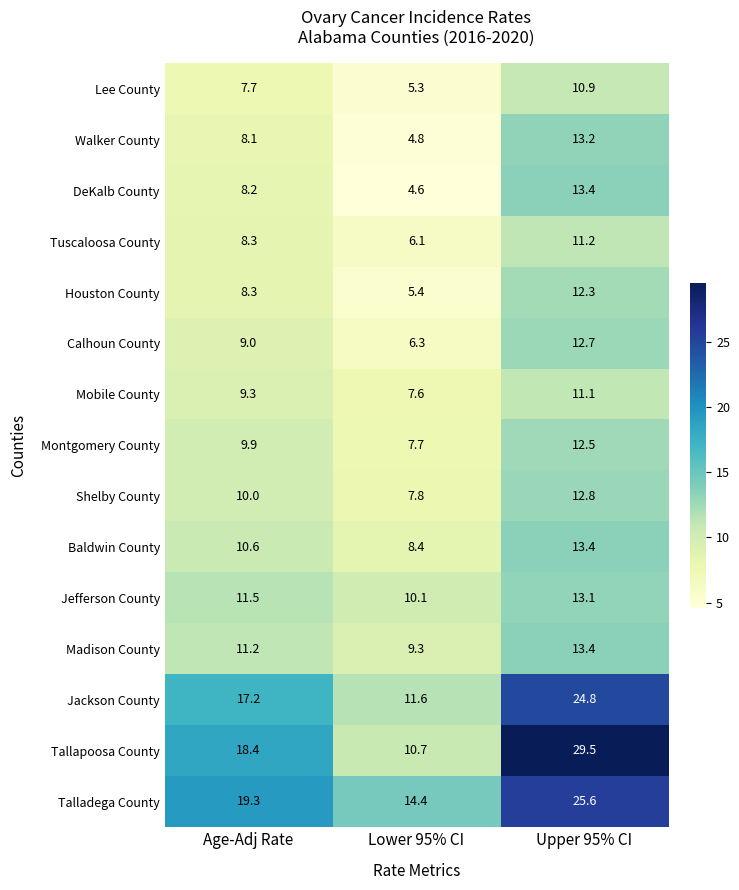

Between Age-Adj Rate and Upper 95% CI, which series saw the biggest shift?

Tallapoosa County